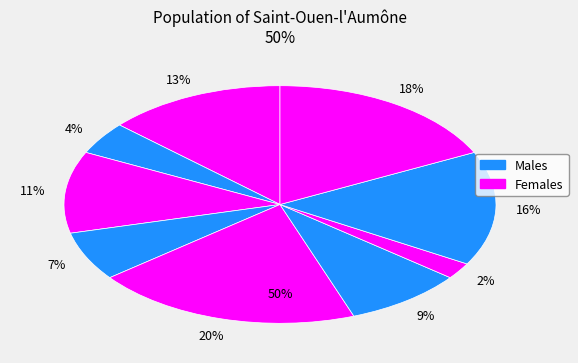

Rank the categories by value from highest to lowest.

3, 5, 9, 4, 7, 2, 1, 8, 6